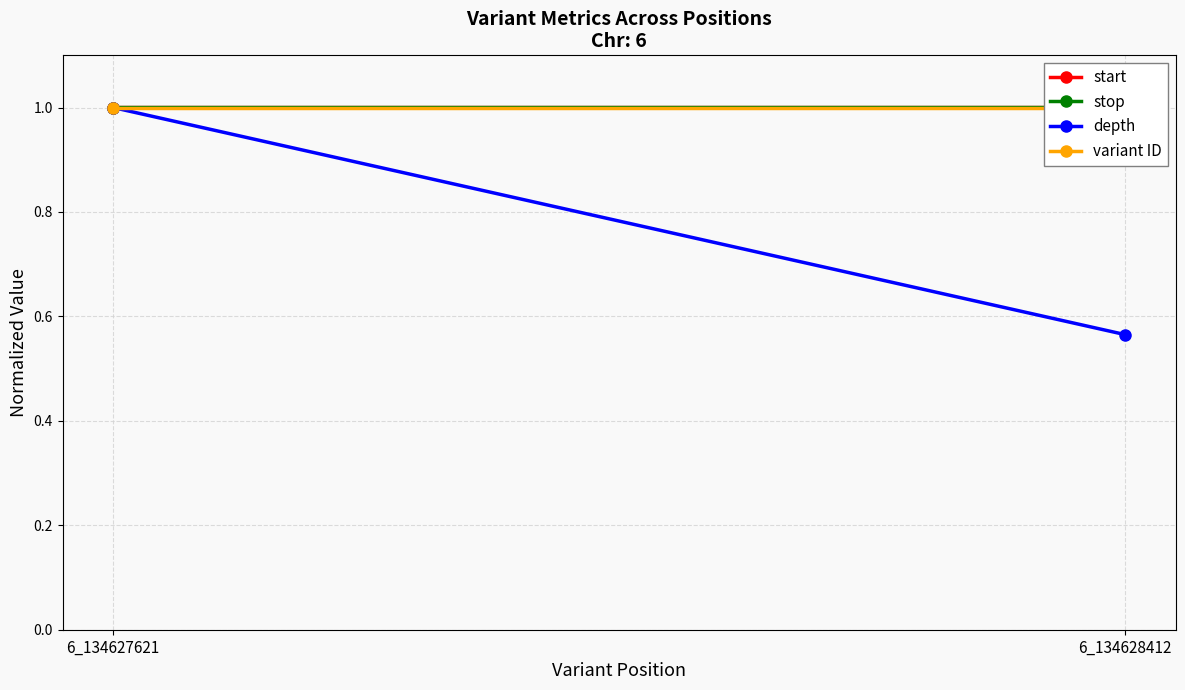

What is the value of the stop point at the 2nd from the left?

1.0